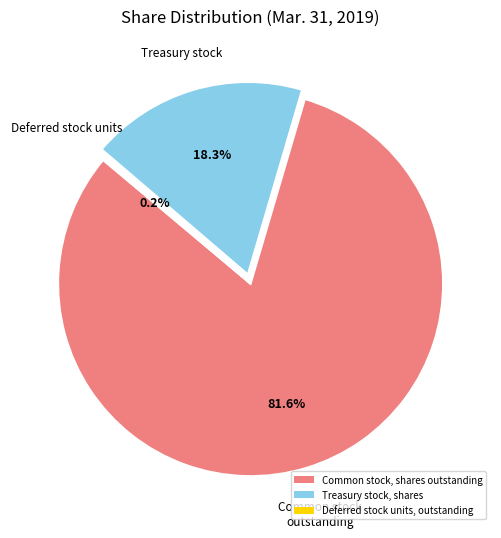

The Common stock, shares outstanding slice represents 82% of the pie. True or false?

True